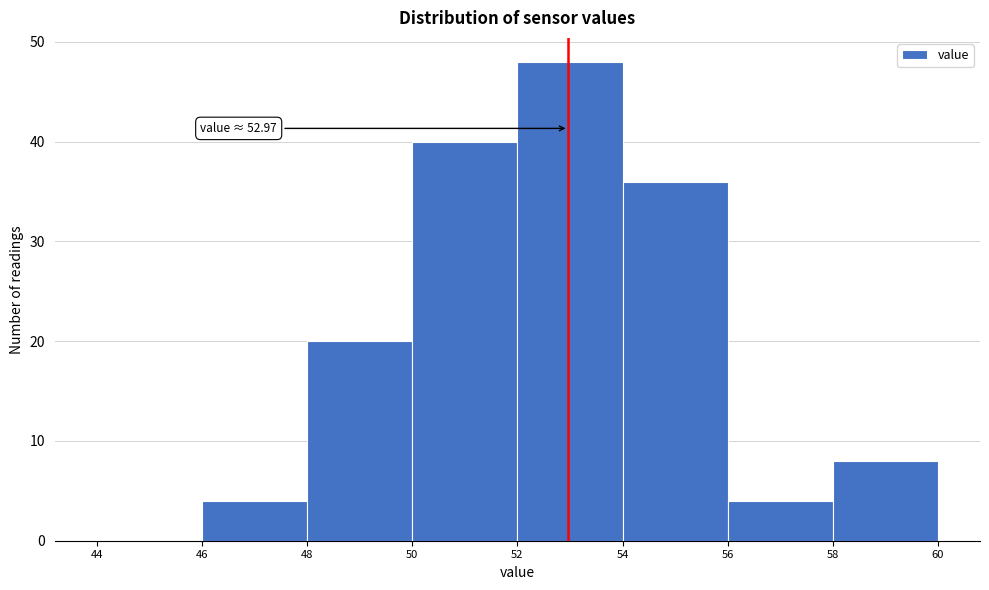

Over which range of the x-axis is the bar tallest?

52 to 54